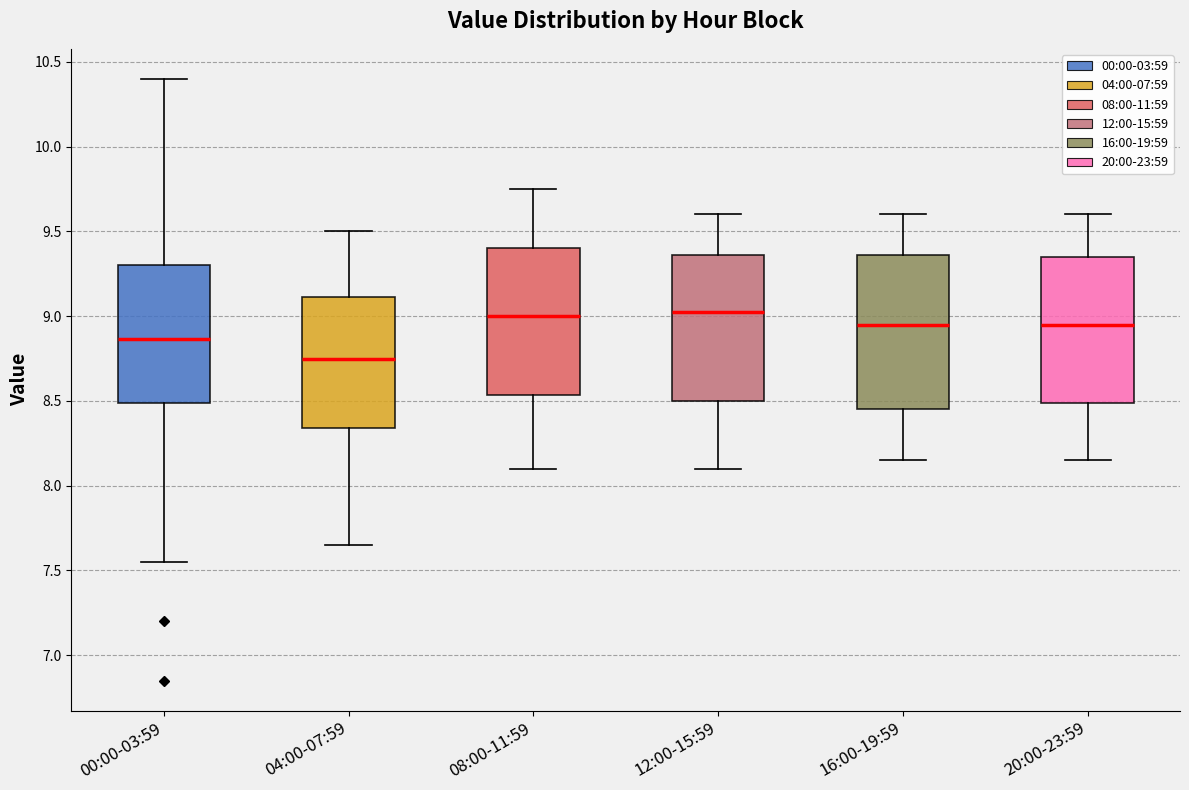

Reading left to right, read every box against the y-axis: the position of its median line, the range the box covers, and the ends of its whiskers. The values are not printed on the chart, so give them approximately, as read against the axis.

00:00-03:59: median 8.85, box 8.50 to 9.30, whiskers 7.55 to 10.40
04:00-07:59: median 8.75, box 8.35 to 9.10, whiskers 7.65 to 9.50
08:00-11:59: median 9.00, box 8.55 to 9.40, whiskers 8.10 to 9.75
12:00-15:59: median 9.05, box 8.50 to 9.35, whiskers 8.10 to 9.60
16:00-19:59: median 8.95, box 8.45 to 9.35, whiskers 8.15 to 9.60
20:00-23:59: median 8.95, box 8.50 to 9.35, whiskers 8.15 to 9.60